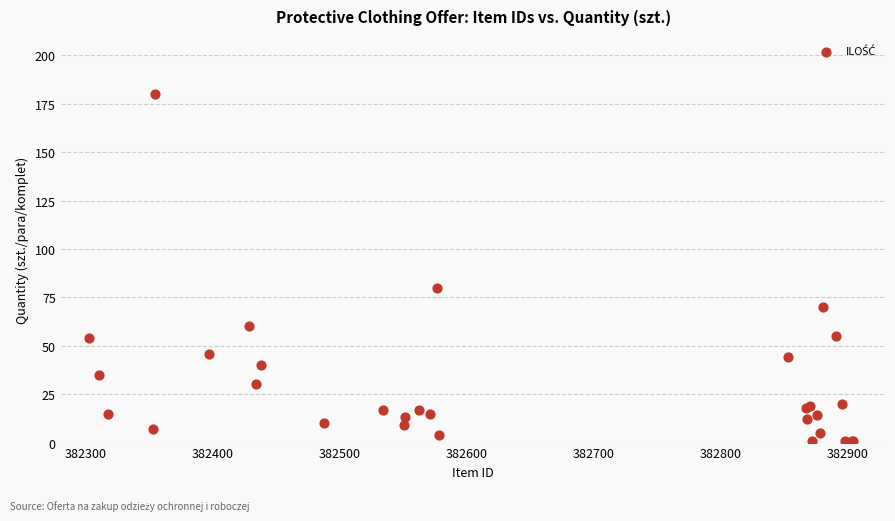

What Y value in the scatter plot is closest to 90?

80